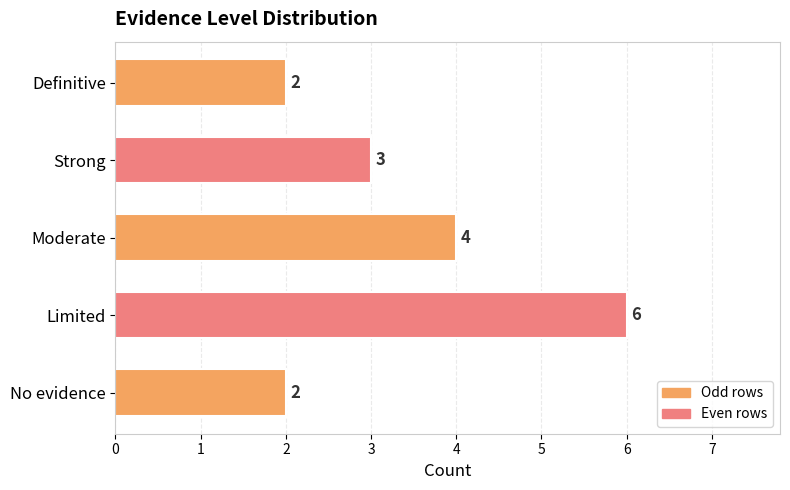

How many bars are there in total?

5